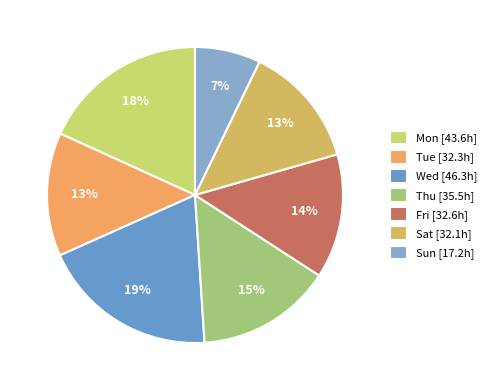

Is it true that Fri is 9% of the pie?

False